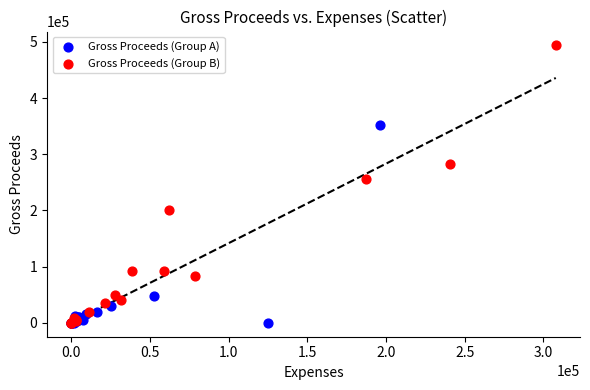

Which series has the largest Y range (max minus min)?

Gross Proceeds (Group B)